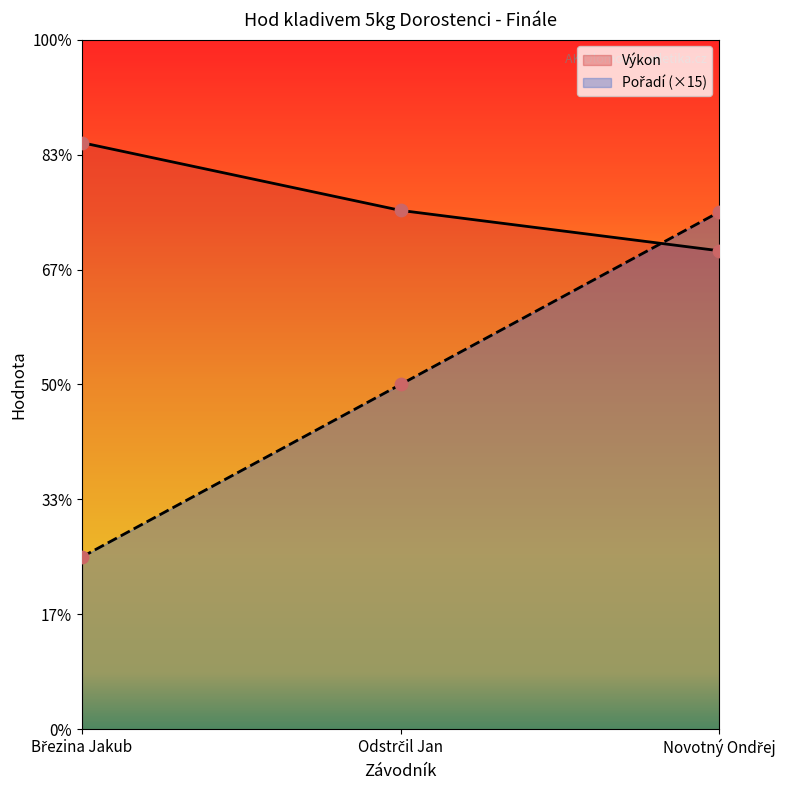

Which series has the largest total across all categories?

Výkon